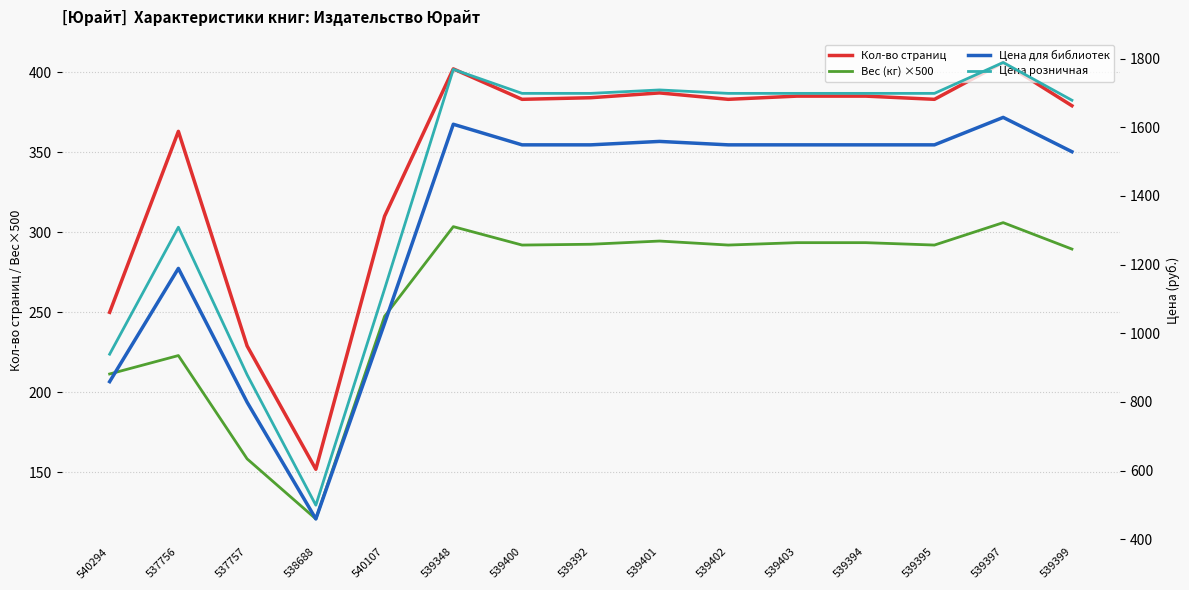

Between 539403 and 539395, which is larger?

539403